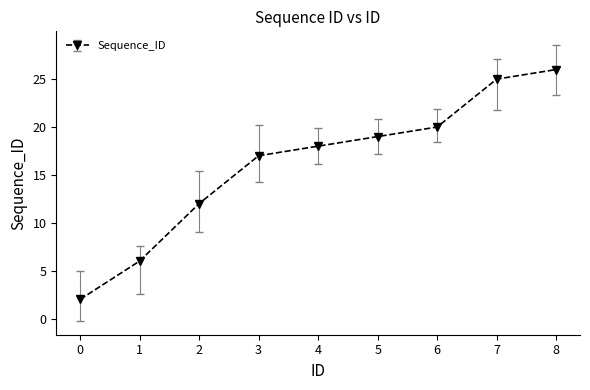

What is the value of the 8th point from the left?

25